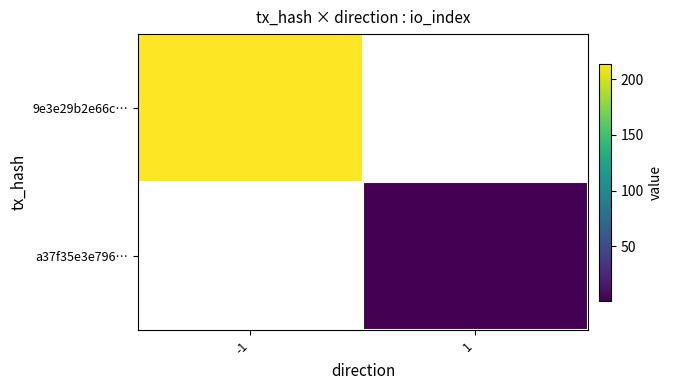

At which label is 9e3e29b2e66c… closest to 214?

-1